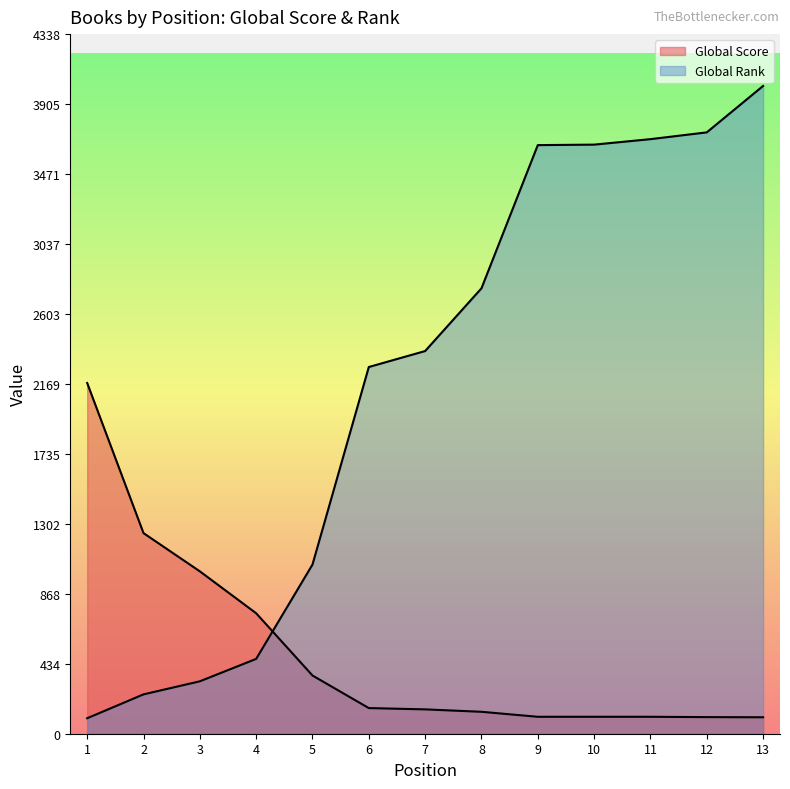

Reading left to right, list all the values displayed in this chart.

Global Score: 1=2175	2=1244	3=1007	4=747	5=361	6=159	7=151	8=136	9=105	10=105	11=105	12=103	13=102
Global Rank: 1=96	2=244	3=325	4=464	5=1049	6=2274	7=2373	8=2762	9=3650	10=3653	11=3687	12=3729	13=4017